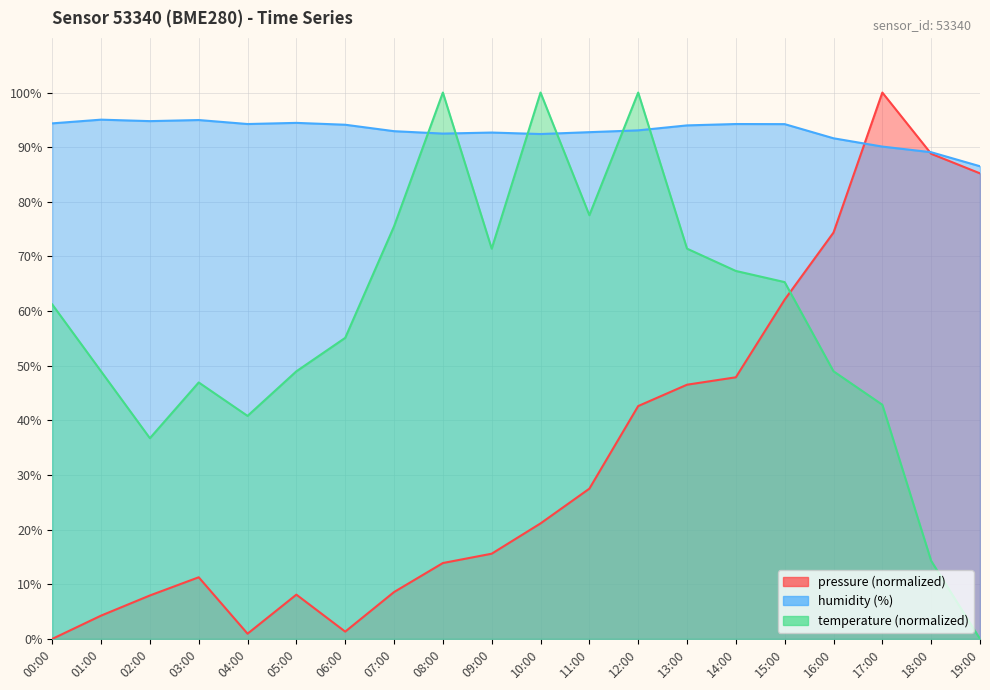

Does the chart display data point markers on the line(s)?

No